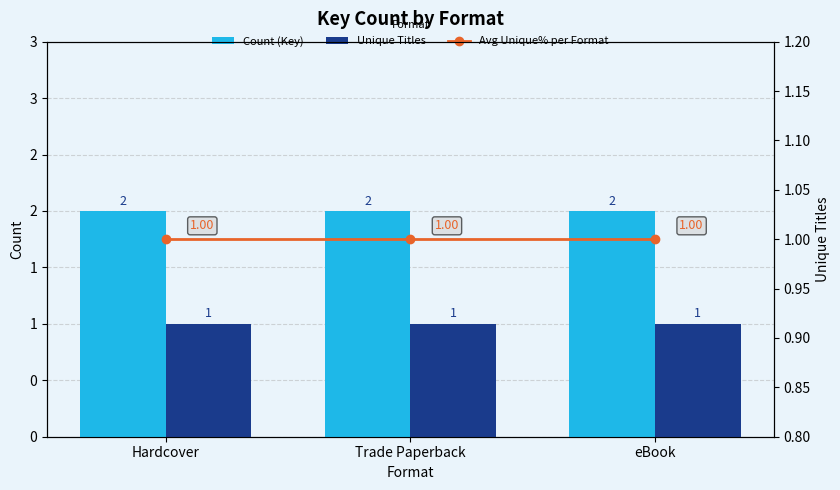

What is the approximate value of Unique Titles at eBook?

1